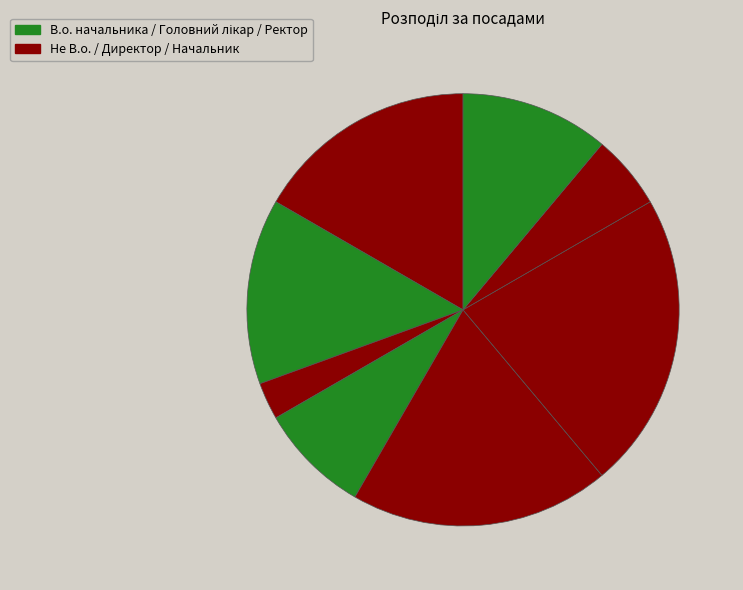

Count the number of slices in the pie.

8